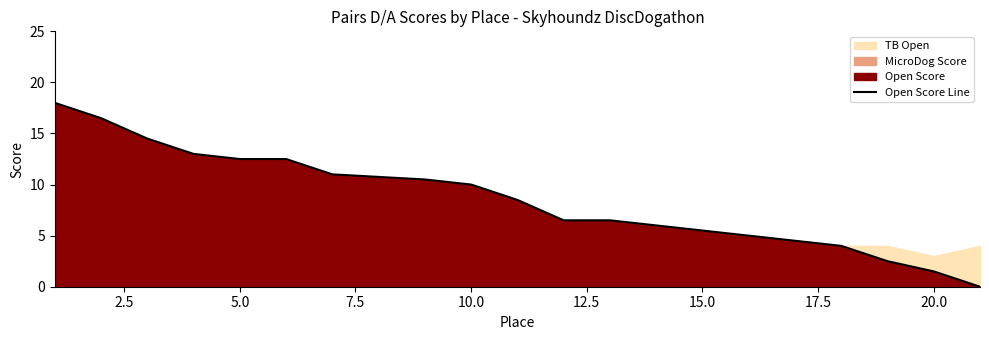

True or false: the data has more than 0 interior local peaks.

False